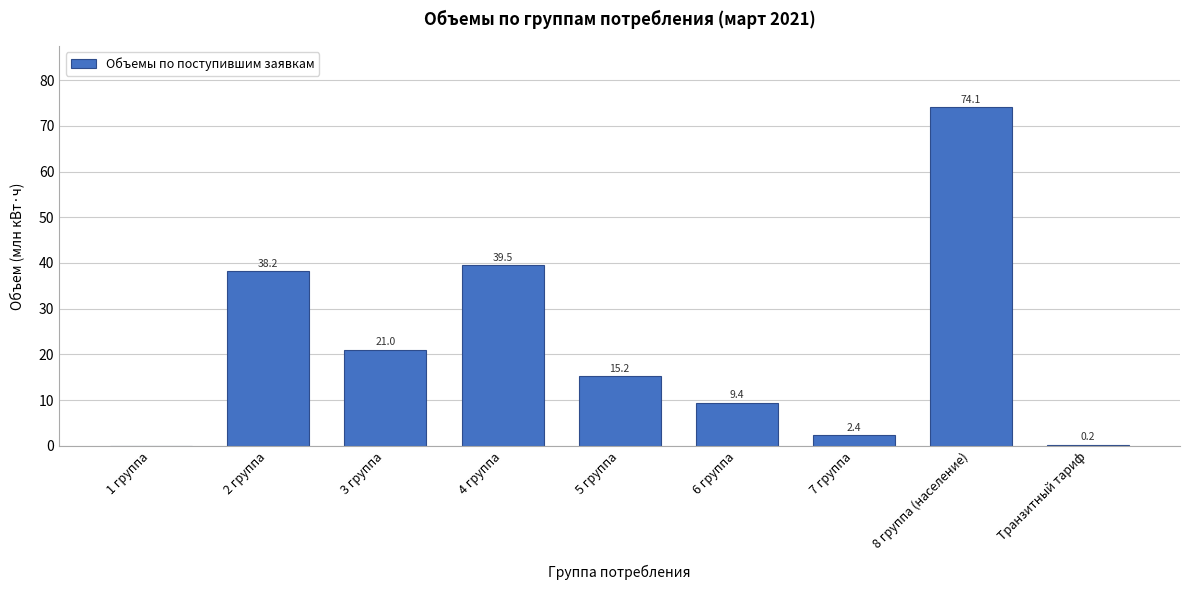

Reading right to left, list all the values displayed in this chart.

Транзитный тариф=0.2	8 группа (население)=74.1	7 группа=2.4	6 группа=9.4	5 группа=15.2	4 группа=39.5	3 группа=21.0	2 группа=38.2	1 группа=0.0